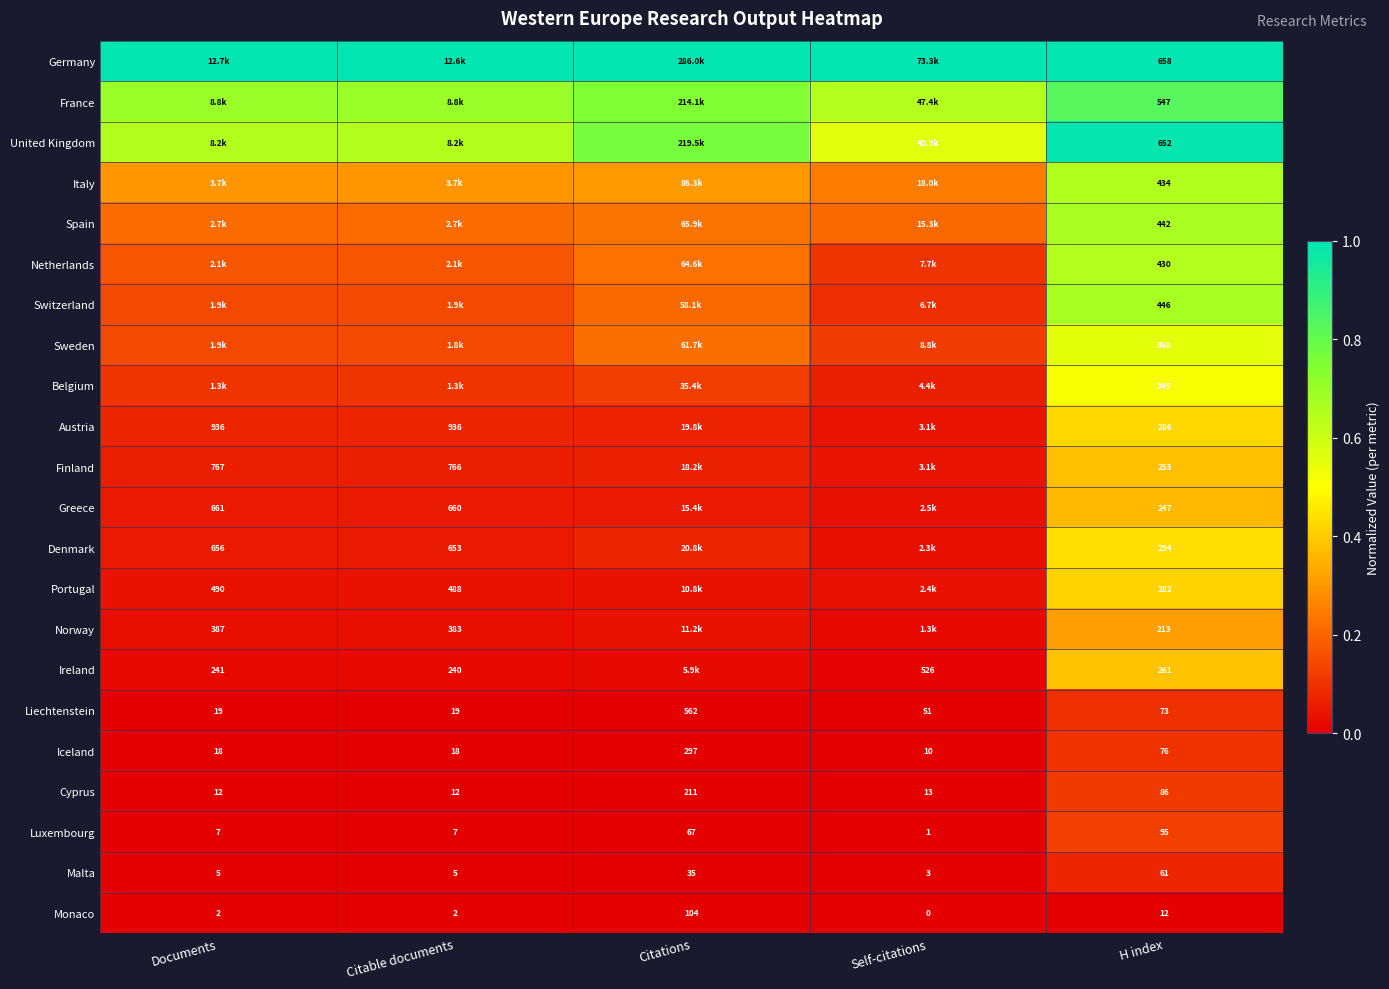

The value of Liechtenstein at Citable documents is 0.0. True or false?

False